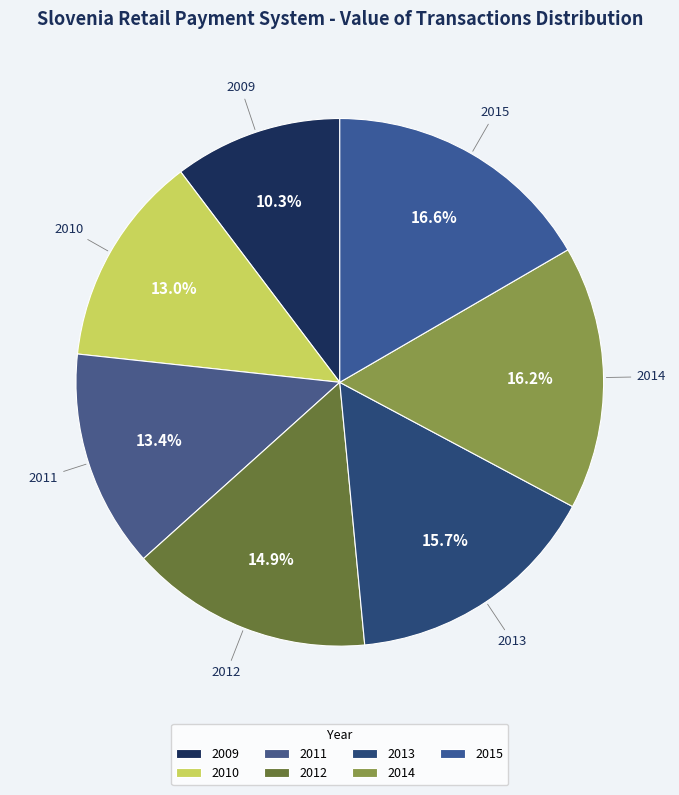

How many segments does this pie chart have?

7